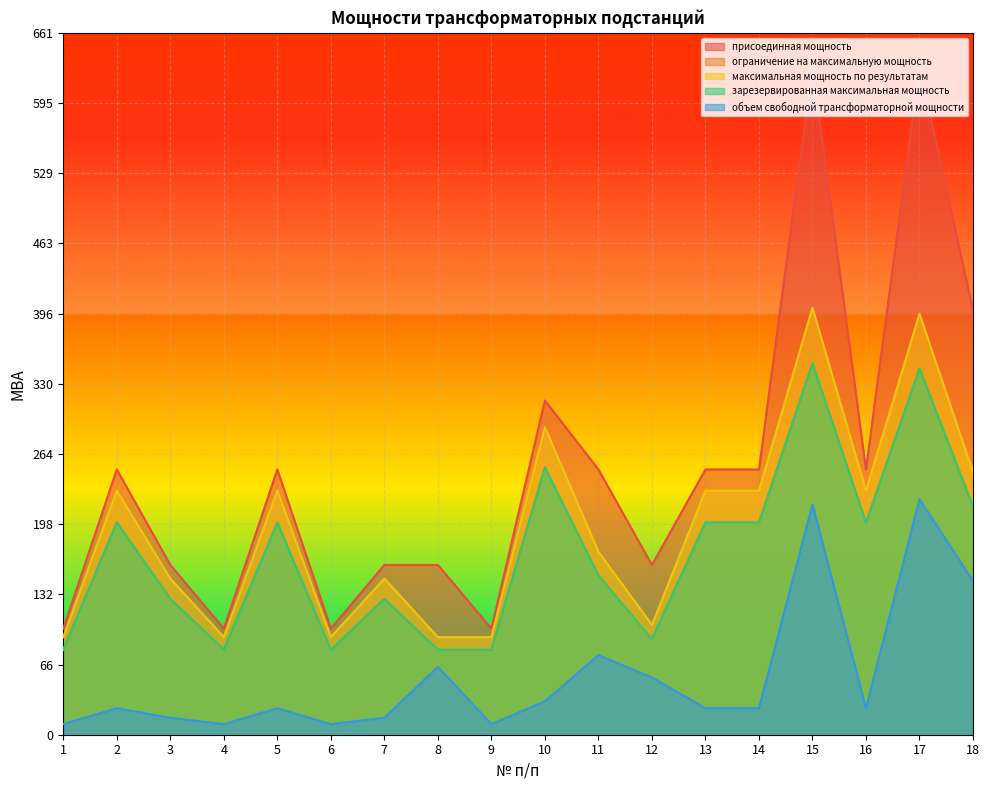

How many distinct data groups are displayed?

5